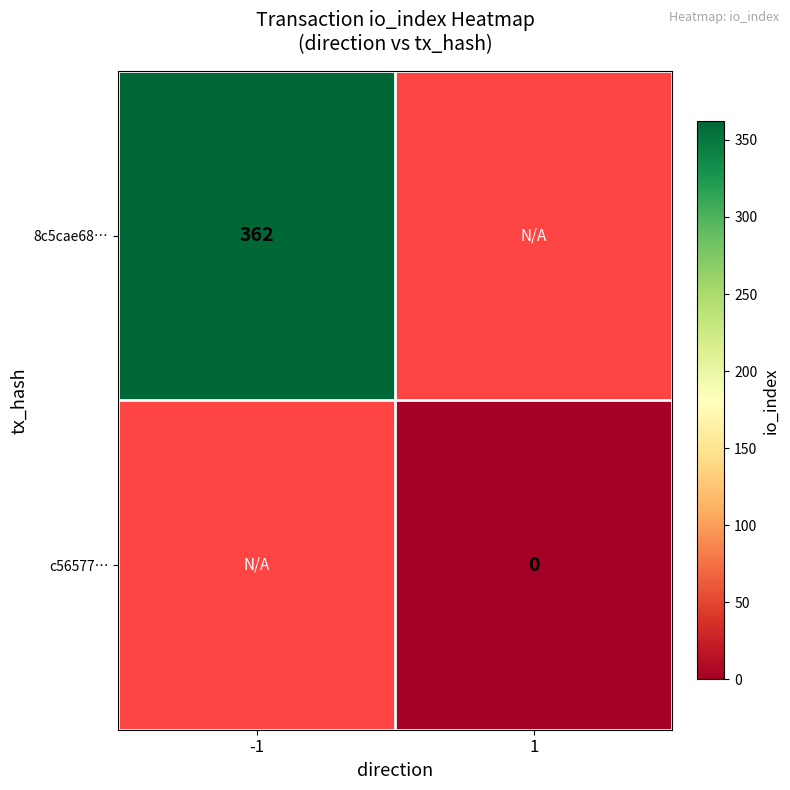

What is the maximum value shown in the chart?

362.0